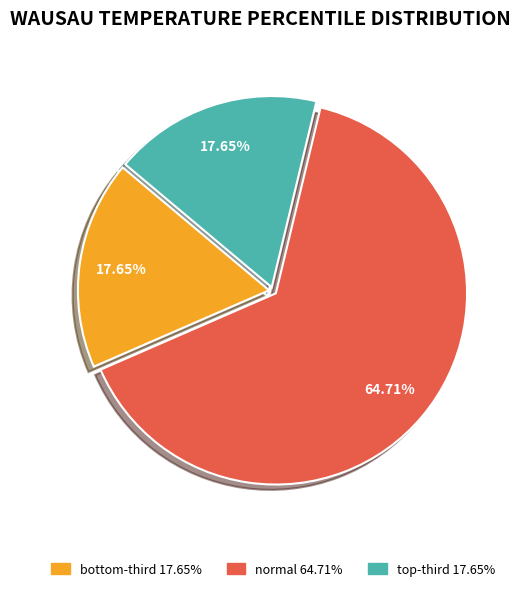

To the nearest percent, what is the average slice percentage?

33%